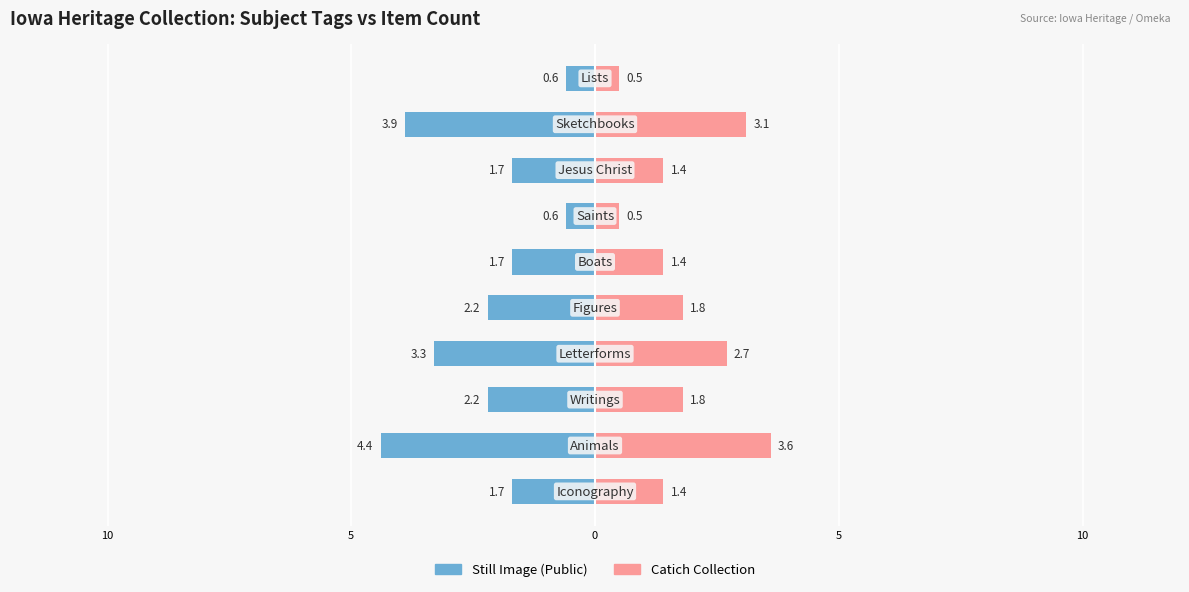

How many bars are there in each group?

2